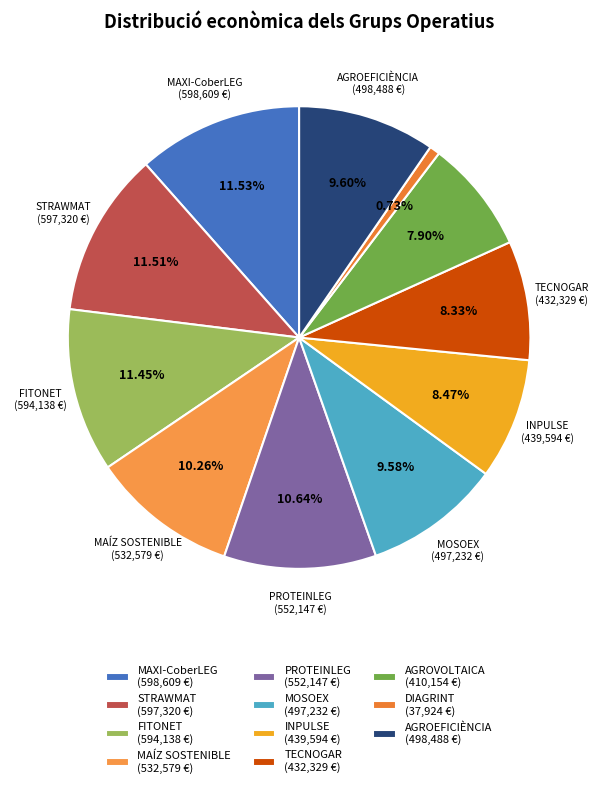

How many segments does this pie chart have?

11